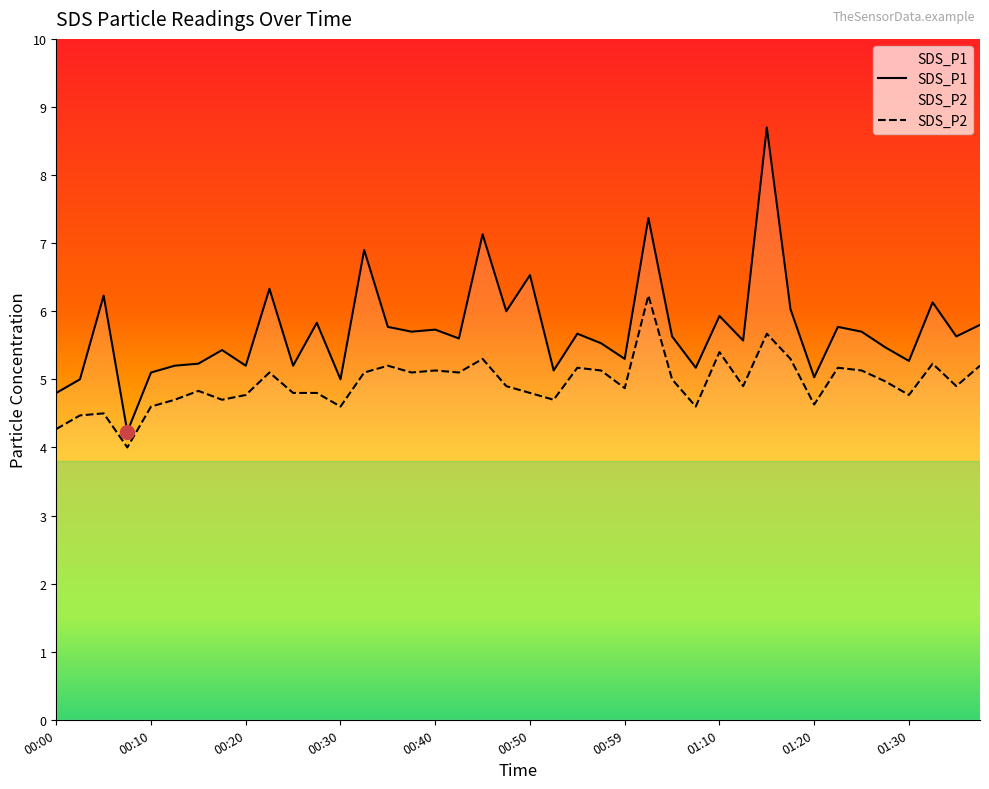

Reading left to right, extract all data points from this chart.

SDS_P1: 00:00=4.8	00:03=5.0	00:05=6.2	00:08=4.2	00:10=5.1	00:13=5.2	00:15=5.2	00:18=5.4	00:20=5.2	00:23=6.3	00:25=5.2	00:27=5.8	00:30=5.0	00:32=6.9	00:35=5.8	00:37=5.7	00:40=5.7	00:42=5.6	00:45=7.1	00:47=6.0	00:50=6.5	00:52=5.1	00:55=5.7	00:57=5.5	00:59=5.3	01:02=7.4	01:04=5.6	01:07=5.2	01:10=5.9	01:12=5.6	01:15=8.7	01:17=6.0	01:20=5.0	01:22=5.8	01:25=5.7	01:27=5.5	01:30=5.3	01:32=6.1	01:35=5.6	01:37=5.8
SDS_P2: 00:00=4.3	00:03=4.5	00:05=4.5	00:08=4.0	00:10=4.6	00:13=4.7	00:15=4.8	00:18=4.7	00:20=4.8	00:23=5.1	00:25=4.8	00:27=4.8	00:30=4.6	00:32=5.1	00:35=5.2	00:37=5.1	00:40=5.1	00:42=5.1	00:45=5.3	00:47=4.9	00:50=4.8	00:52=4.7	00:55=5.2	00:57=5.1	00:59=4.9	01:02=6.2	01:04=5.0	01:07=4.6	01:10=5.4	01:12=4.9	01:15=5.7	01:17=5.3	01:20=4.6	01:22=5.2	01:25=5.1	01:27=5.0	01:30=4.8	01:32=5.2	01:35=4.9	01:37=5.2